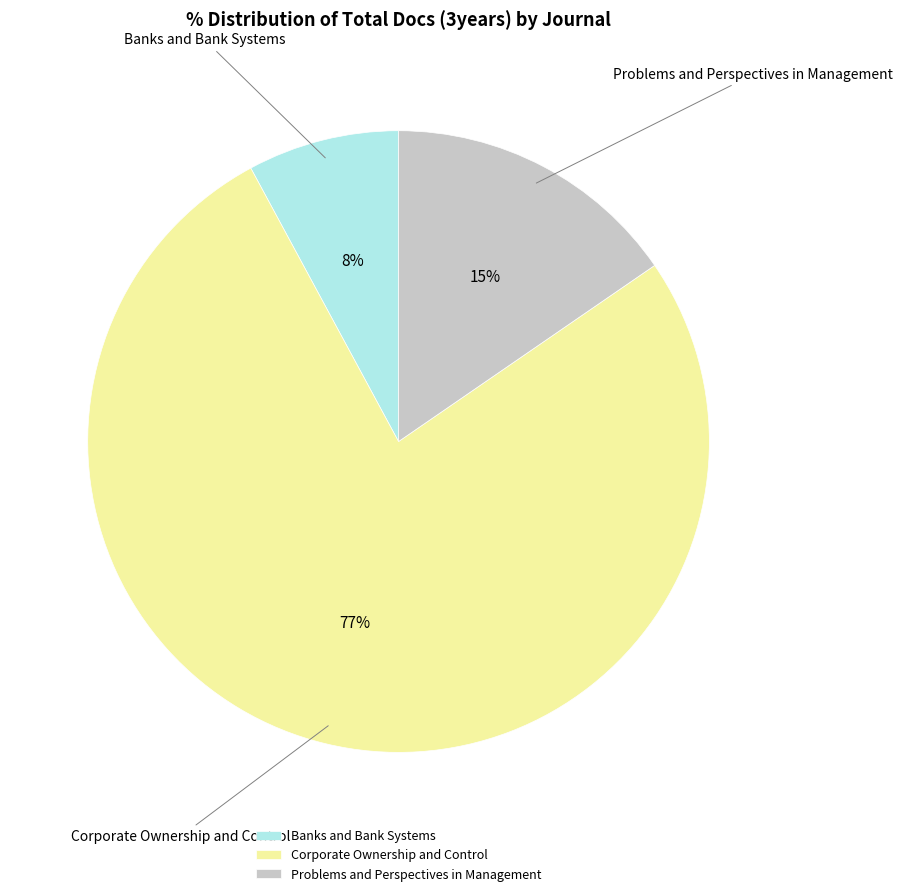

To the nearest percent, what is the difference between the Corporate Ownership and Control and Banks and Bank Systems slice percentages?

69%